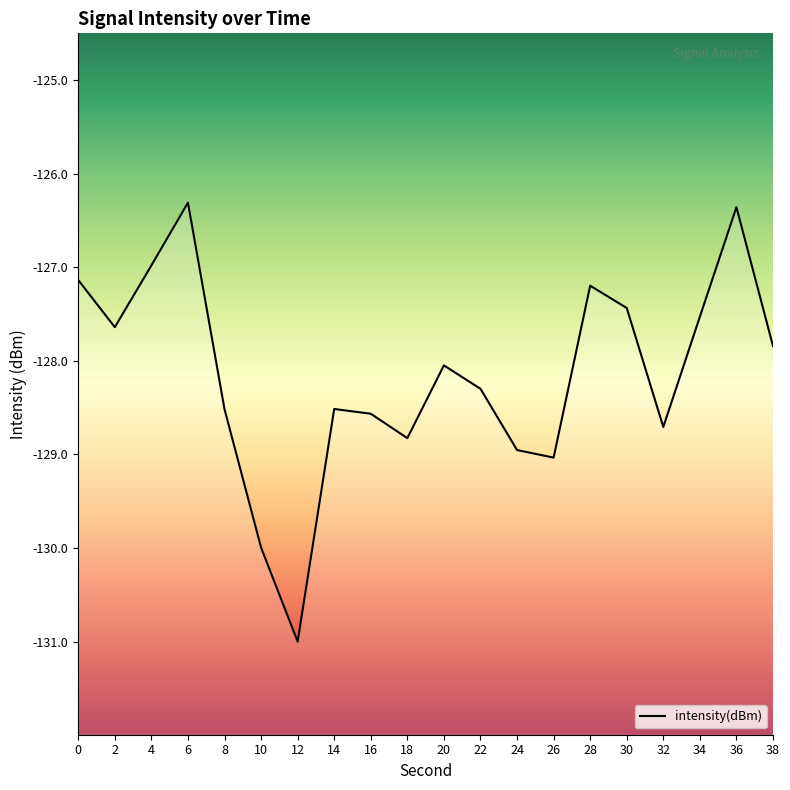

Rank the categories by value from lowest to highest.

12, 10, 26, 24, 18, 32, 16, 8, 14, 22, 20, 38, 2, 34, 30, 28, 0, 4, 36, 6